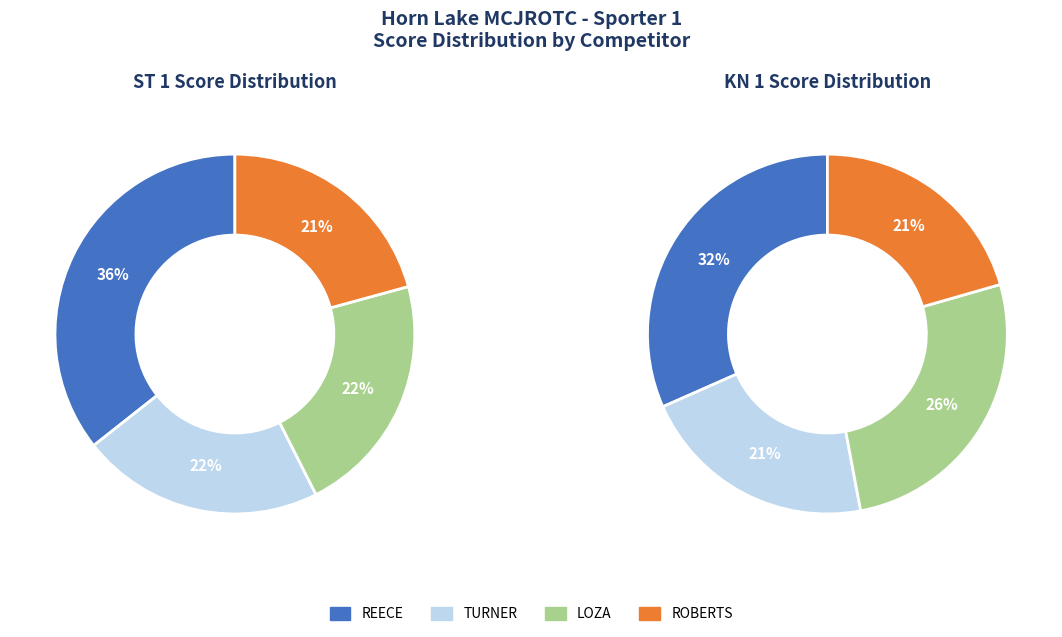

What percentage is the ROBERTS slice, to the nearest percent?

21%